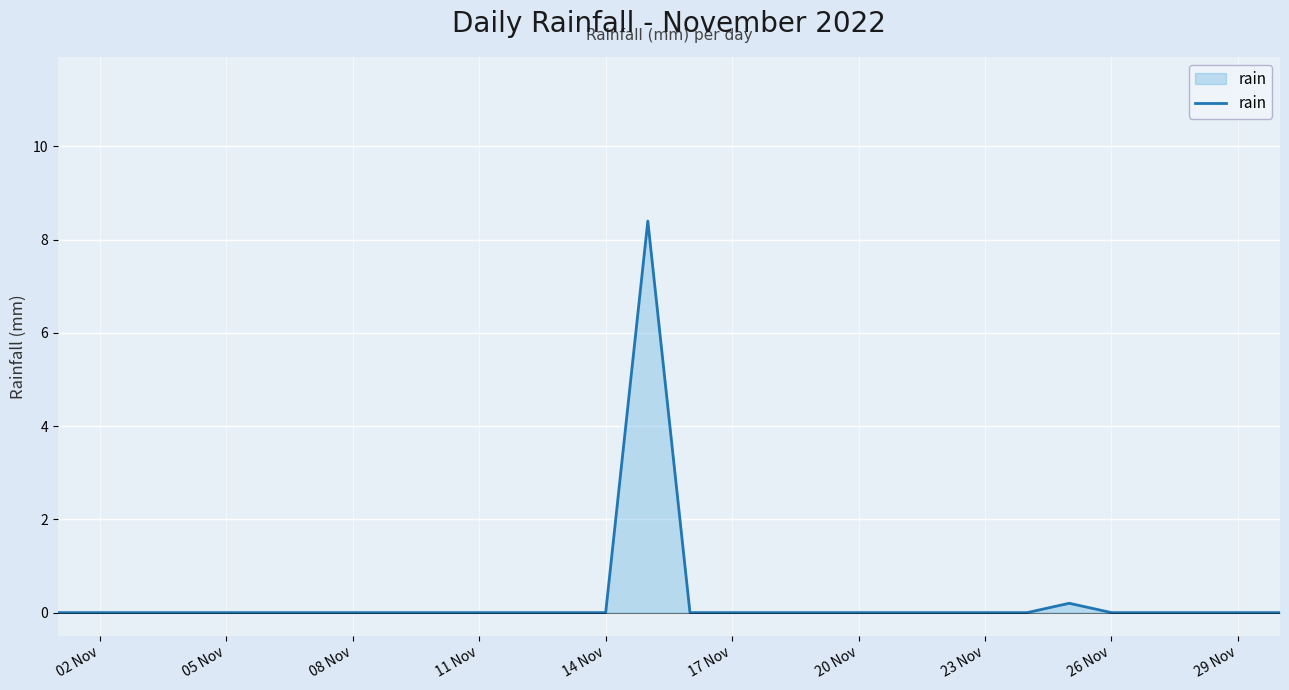

Reading left to right, transcribe all the data shown in this chart.

0.0	0.0	0.0	0.0	0.0	0.0	0.0	0.0	0.0	0.0	0.0	0.0	0.0	0.0	8.4	0.0	0.0	0.0	0.0	0.0	0.0	0.0	0.0	0.0	0.2	0.0	0.0	0.0	0.0	0.0